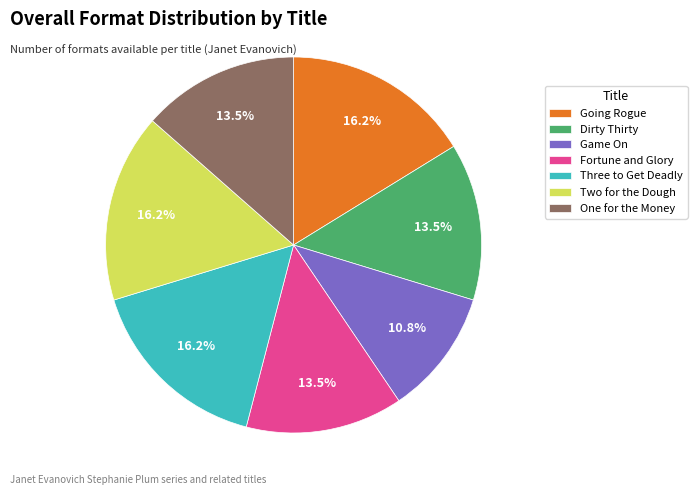

What portion of the pie excludes Game On?

89.2%